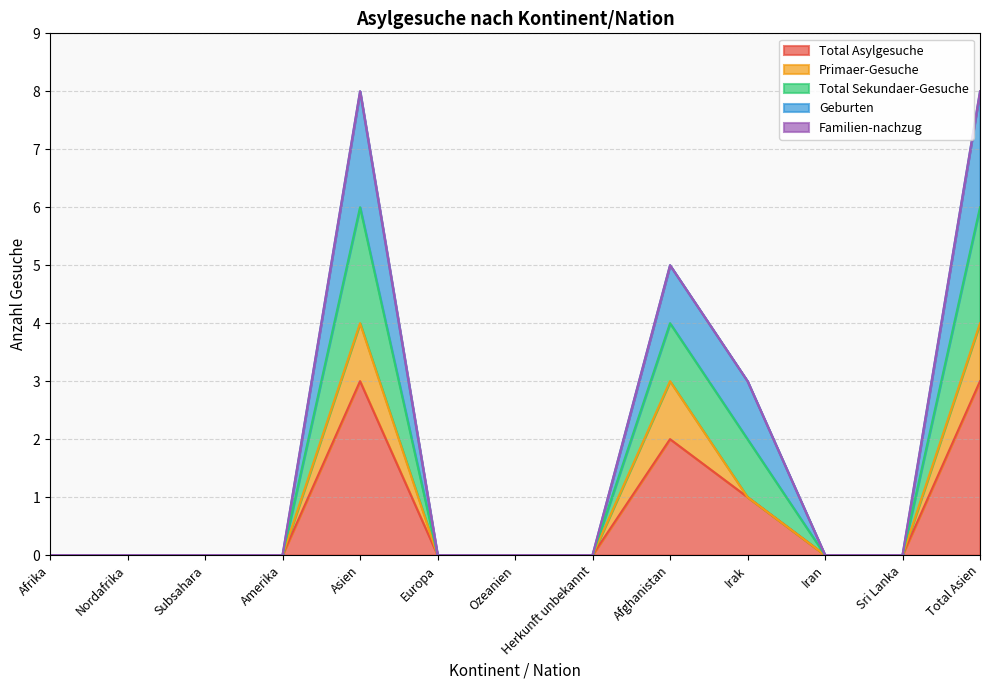

Does the chart have visible grid lines?

Yes